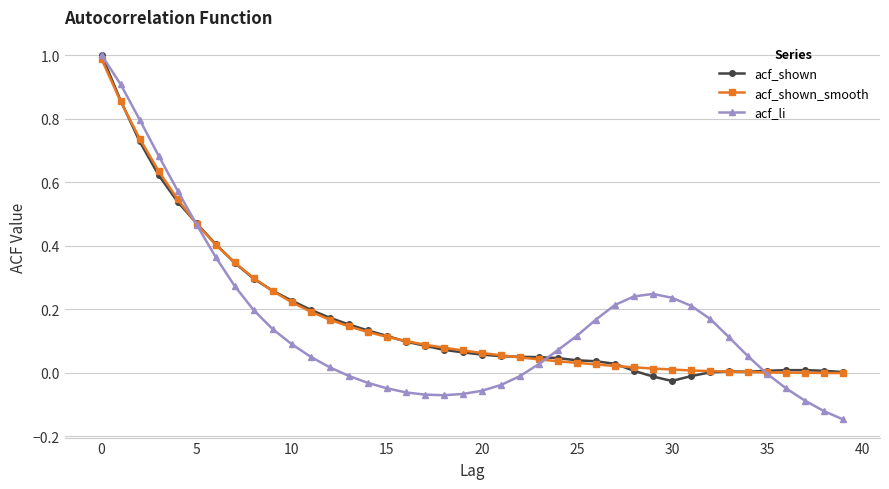

Count the number of categories in the chart.

40